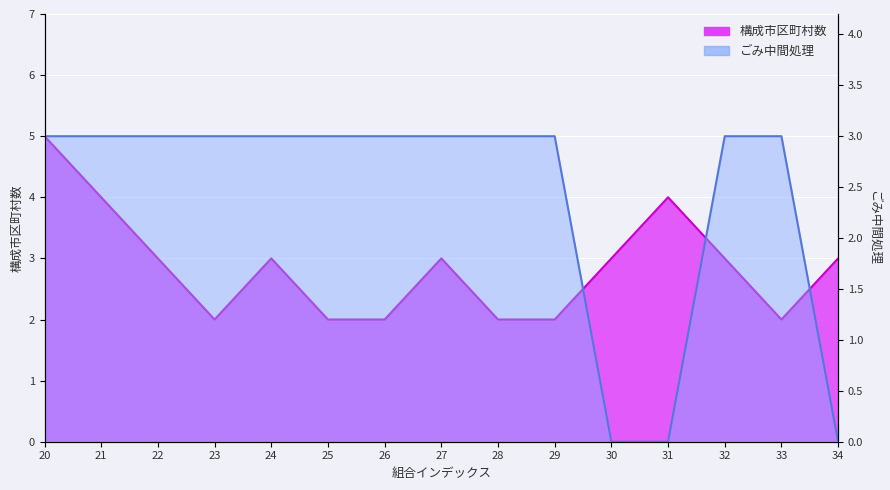

Rank the series by their average value, from lowest to highest.

ごみ中間処理, 構成市区町村数